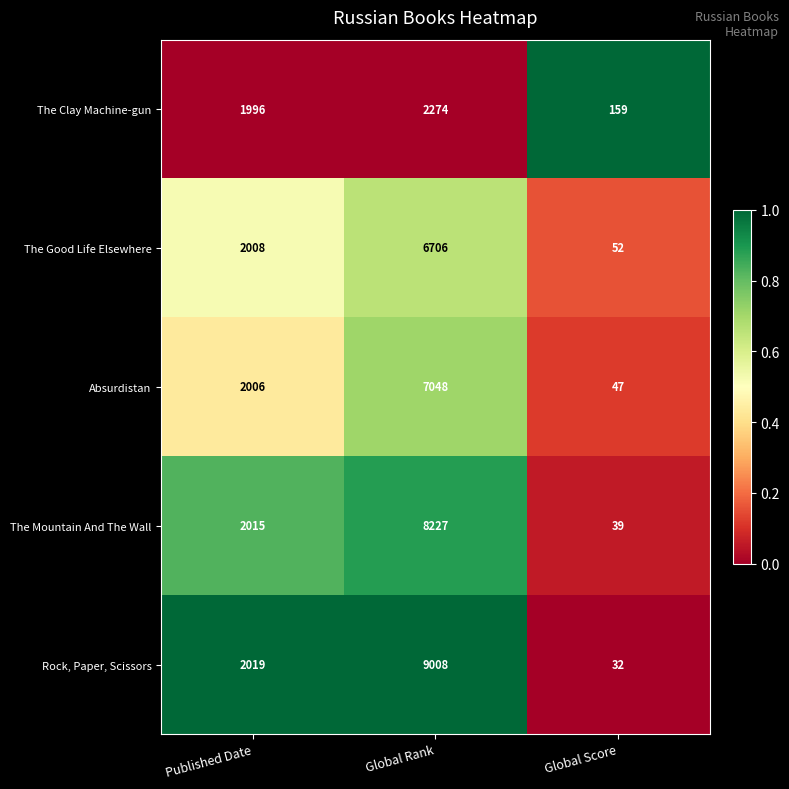

What is the difference between the maximum and second lowest values in the The Good Life Elsewhere series?

4698